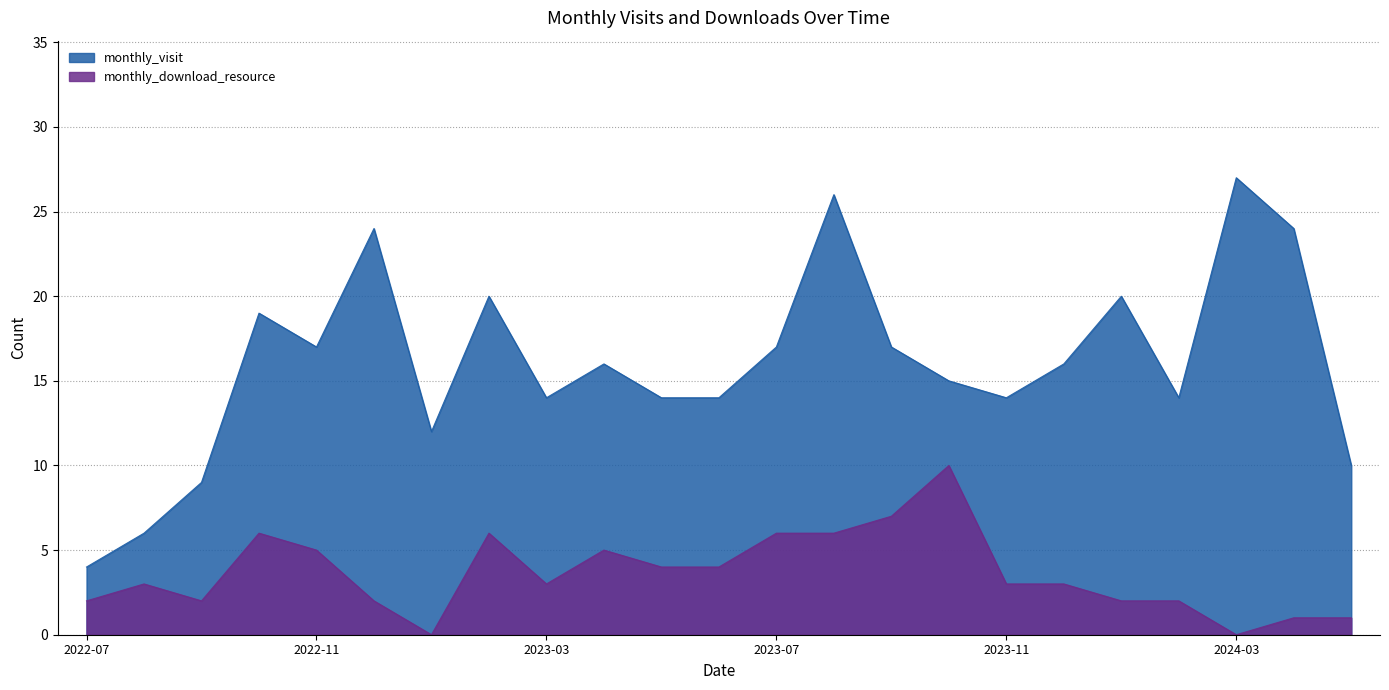

True or false: monthly_download_resource has a value of 5 at 2024-03.

False